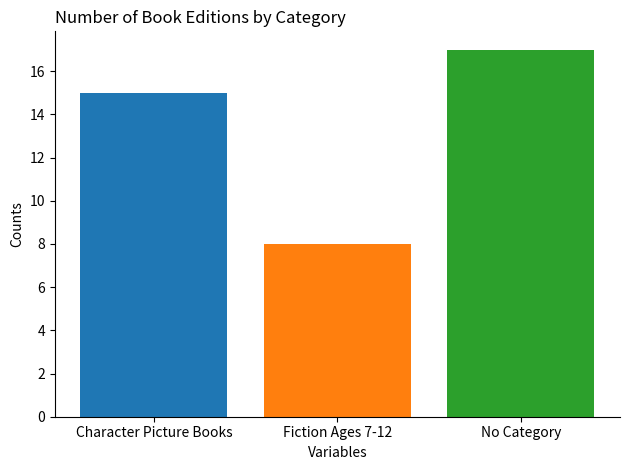

What is the sum of the values at Fiction Ages 7-12 and Character Picture Books?

23